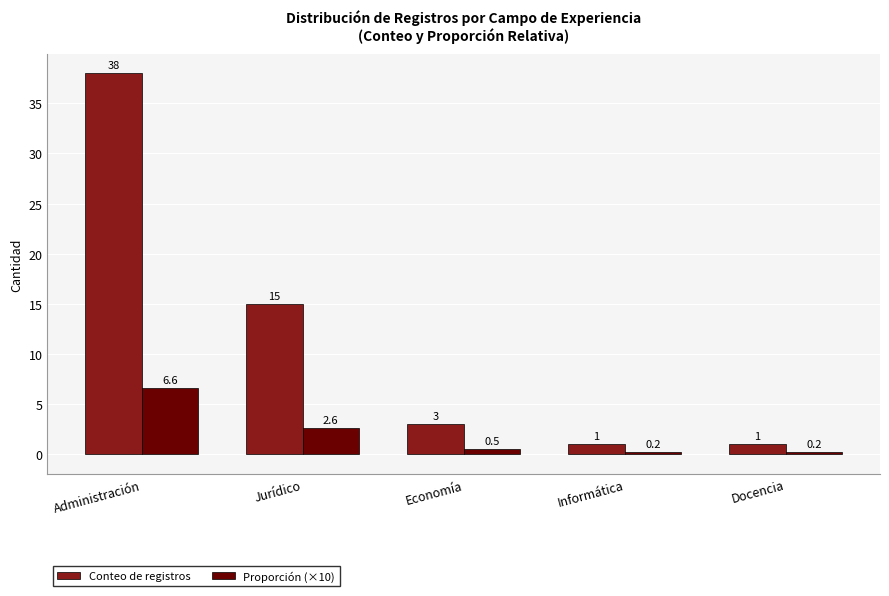

Are the bars grouped side by side (vs. stacked)?

Yes